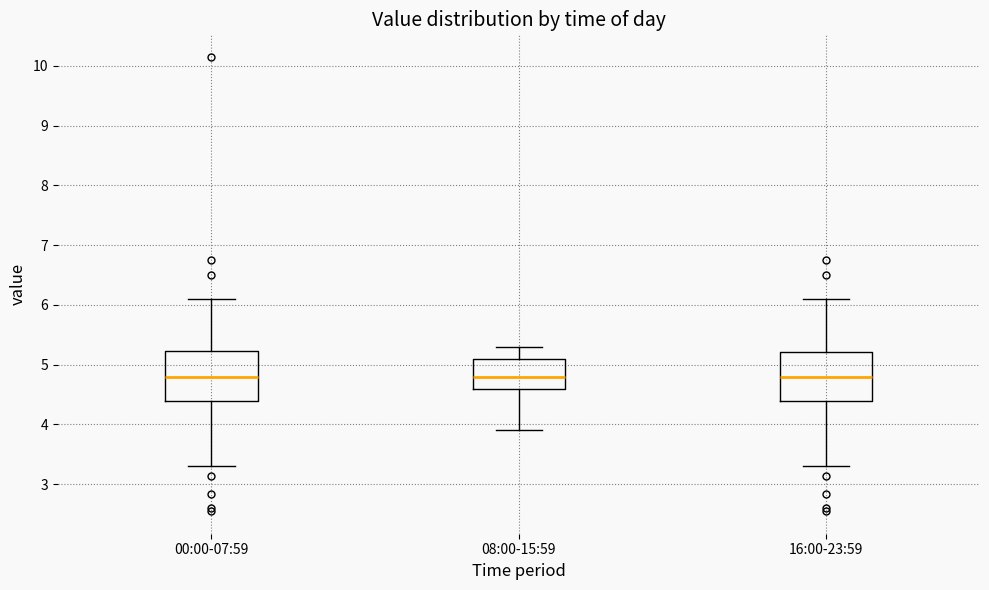

Reading left to right, read every box against the y-axis: the position of its median line, the range the box covers, and the ends of its whiskers. The values are not printed on the chart, so give them approximately, as read against the axis.

00:00-07:59: median 4.8, box 4.4 to 5.2, whiskers 3.3 to 6.1
08:00-15:59: median 4.8, box 4.6 to 5.1, whiskers 3.9 to 5.3
16:00-23:59: median 4.8, box 4.4 to 5.2, whiskers 3.3 to 6.1